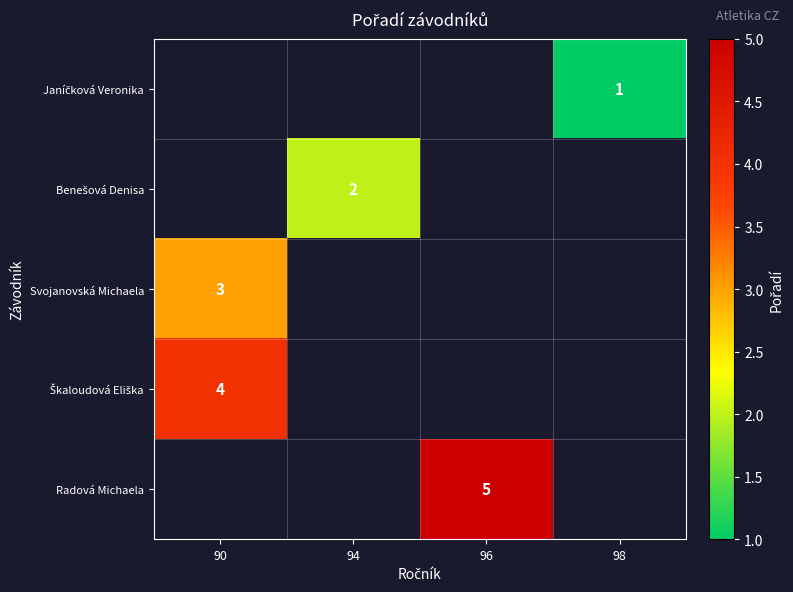

True or false: Radová Michaela has a value of 9 at 96.

False